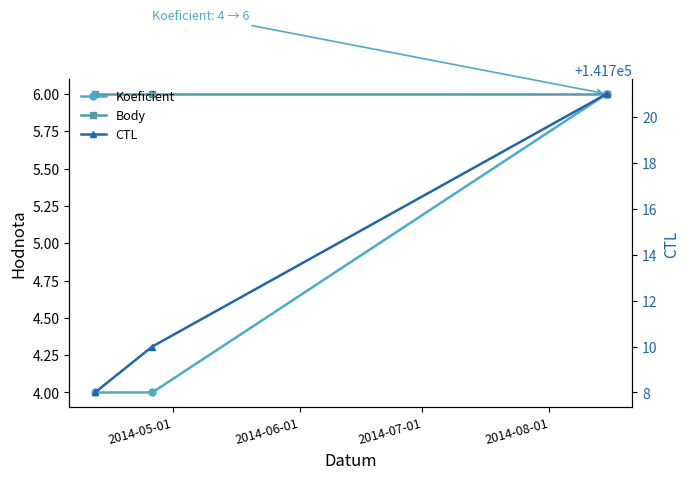

How many distinct data groups are displayed?

3